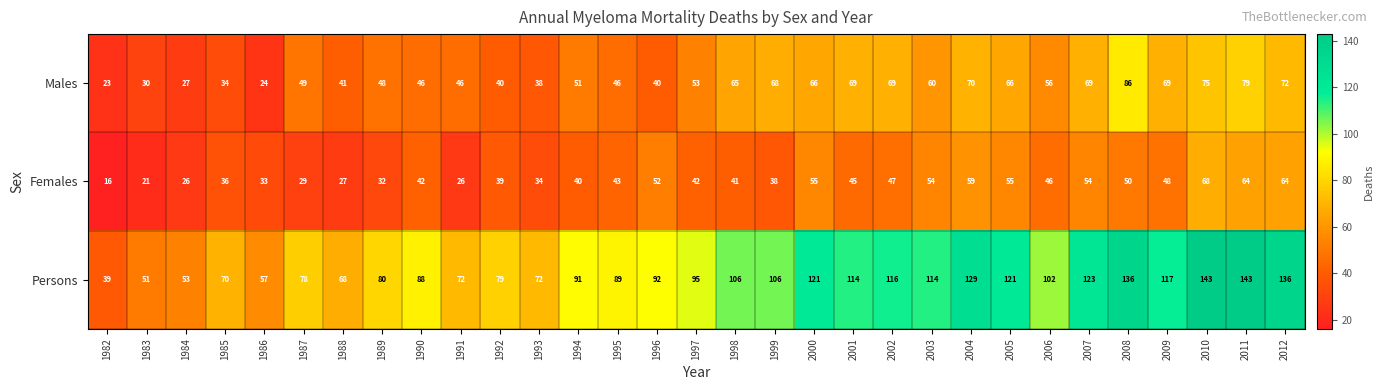

At 1990, list the series in order from largest to smallest.

Persons, Males, Females